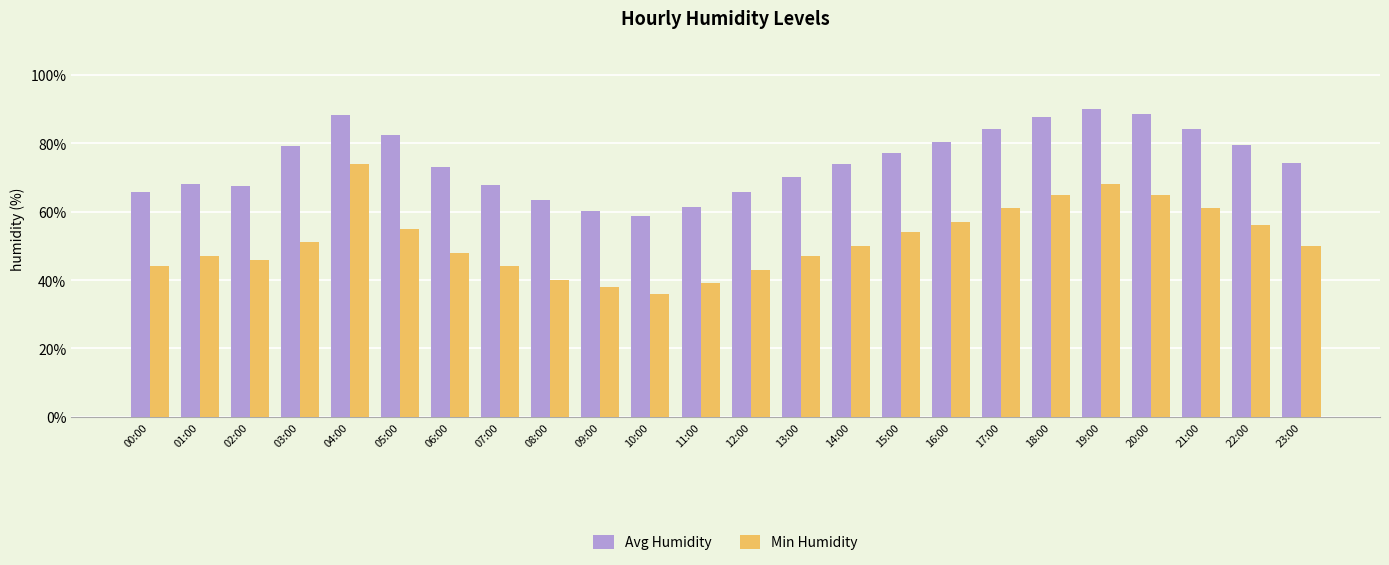

Which series changed the most between 09:00 and 19:00?

Min Humidity